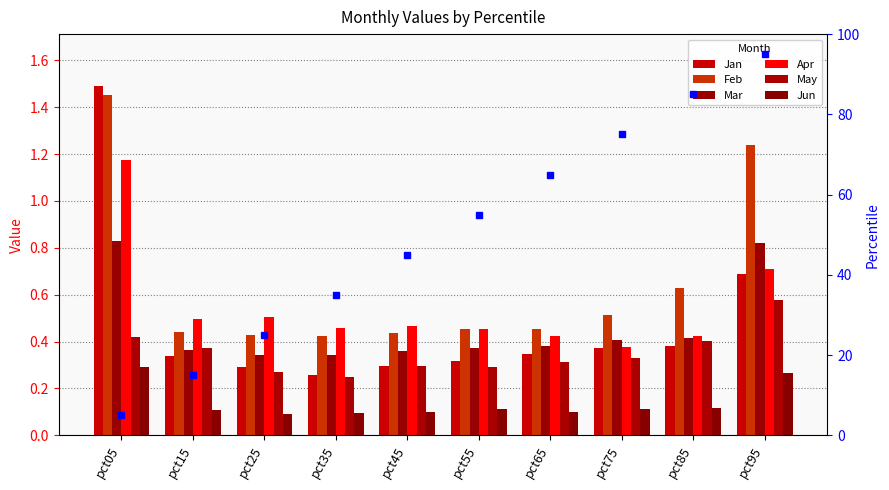

Which category has the lowest value across all series?

pct25